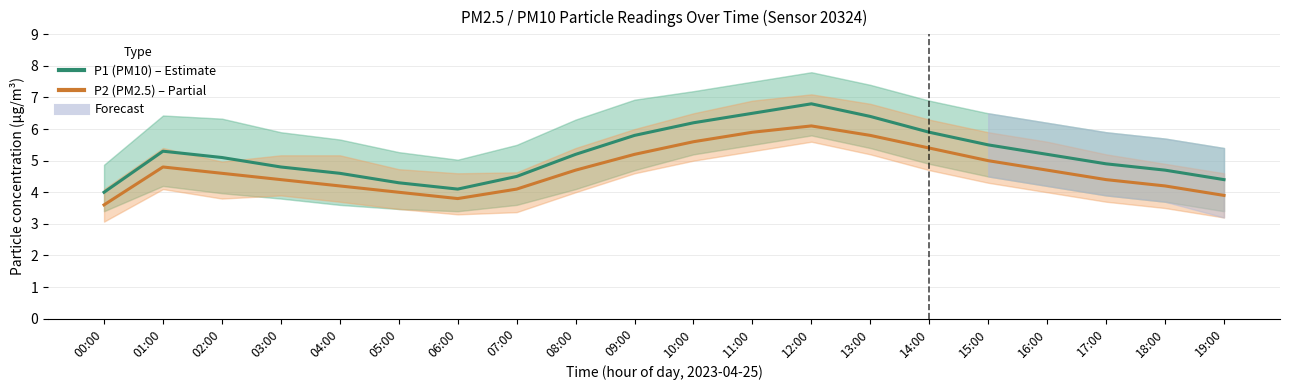

Reading left to right, extract all data points from this chart.

P1 (PM10): 4.0	5.3	5.1	4.8	4.6	4.3	4.1	4.5	5.2	5.8	6.2	6.5	6.8	6.4	5.9	5.5	5.2	4.9	4.7	4.4
P2 (PM2.5): 3.6	4.8	4.6	4.4	4.2	4.0	3.8	4.1	4.7	5.2	5.6	5.9	6.1	5.8	5.4	5.0	4.7	4.4	4.2	3.9